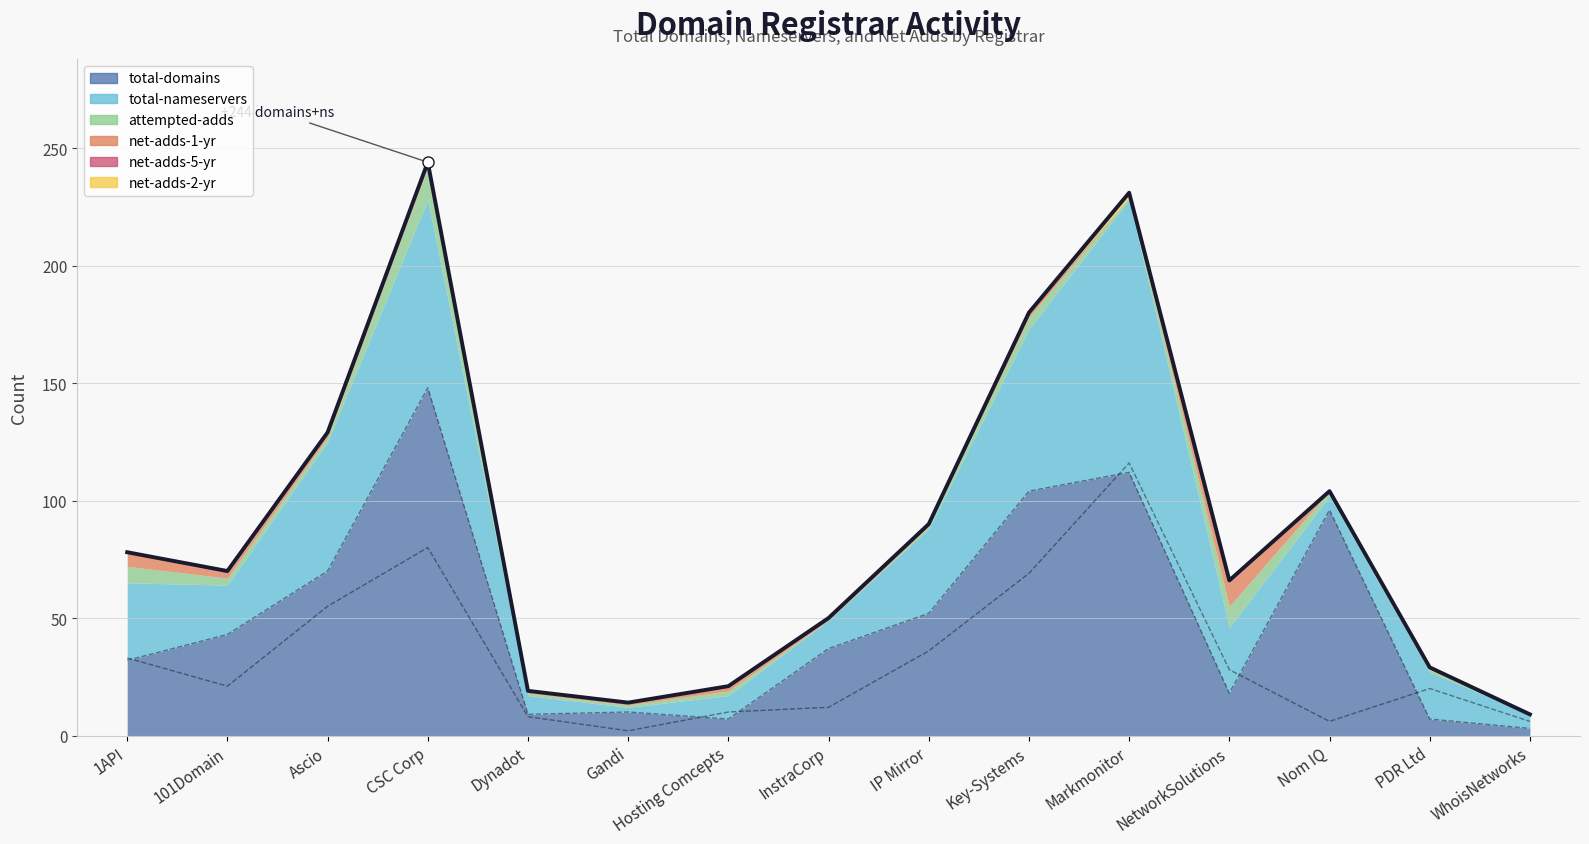

How many distinct data groups are displayed?

6